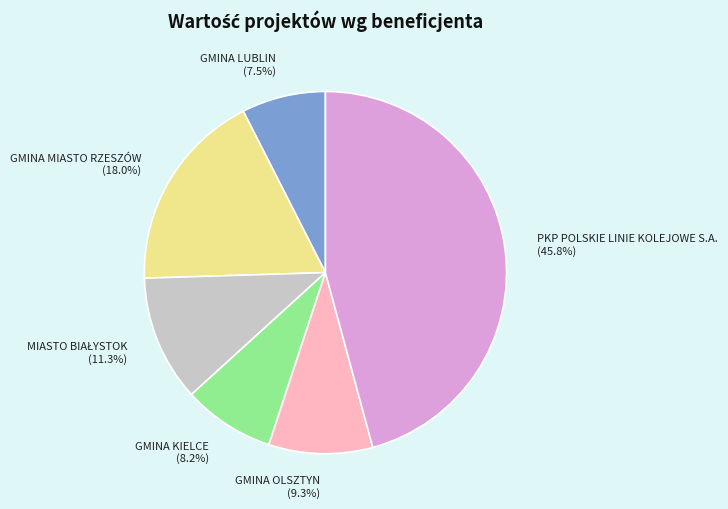

Which has a higher value, GMINA LUBLIN or GMINA OLSZTYN?

GMINA OLSZTYN